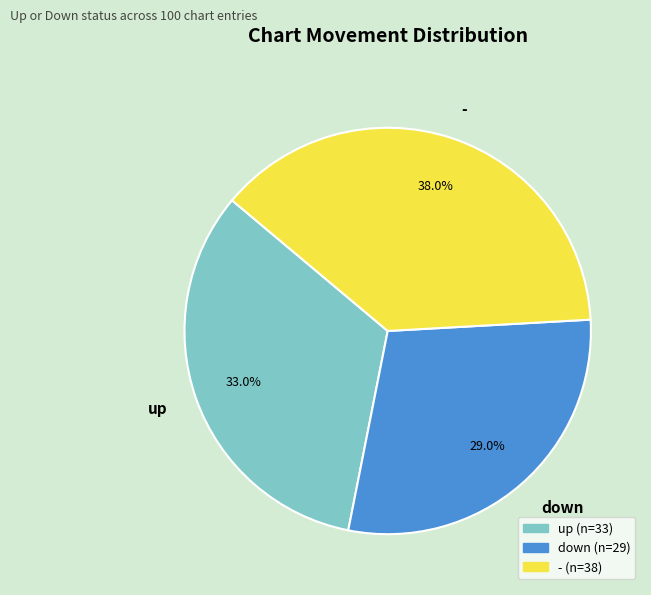

How many segments does this pie chart have?

3